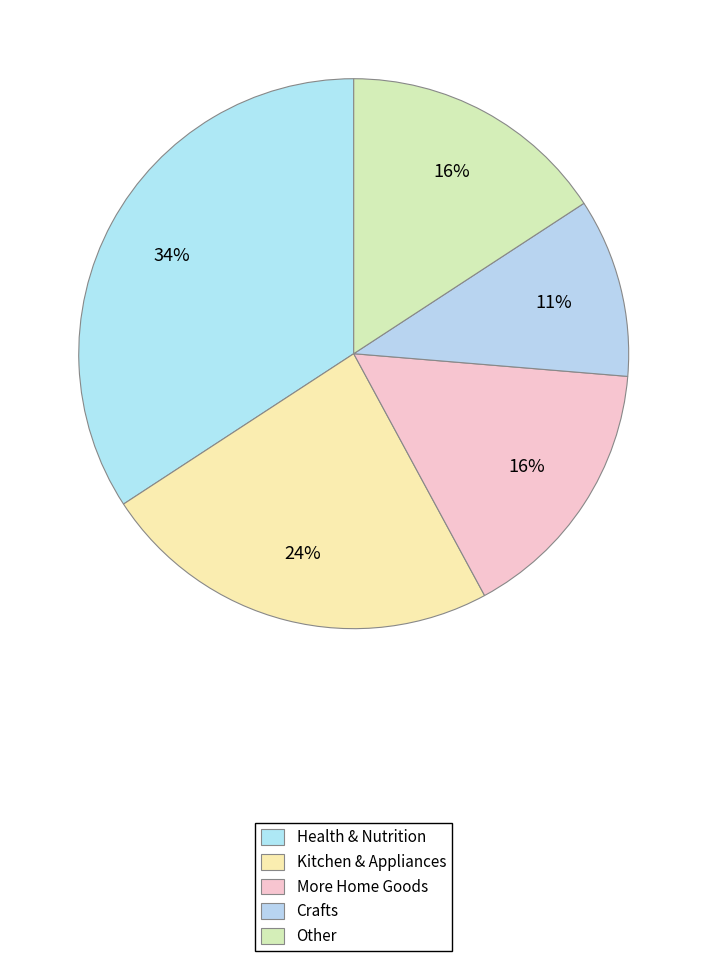

How many slices are in this pie chart?

5